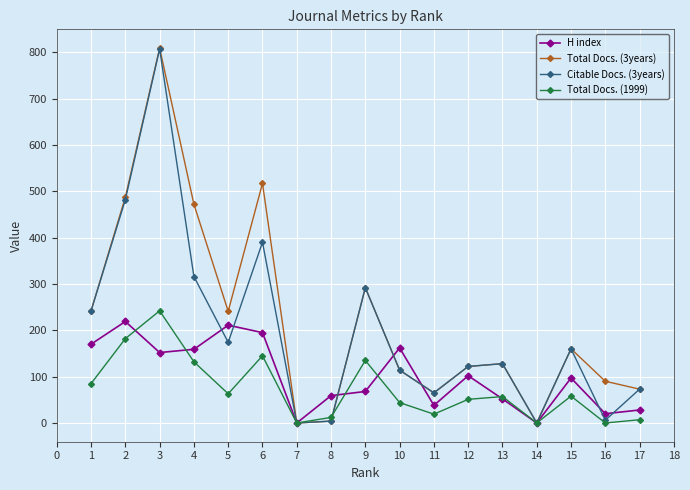

Is the value of Citable Docs. (3years) at 3 greater than the value of H index at 14?

Yes